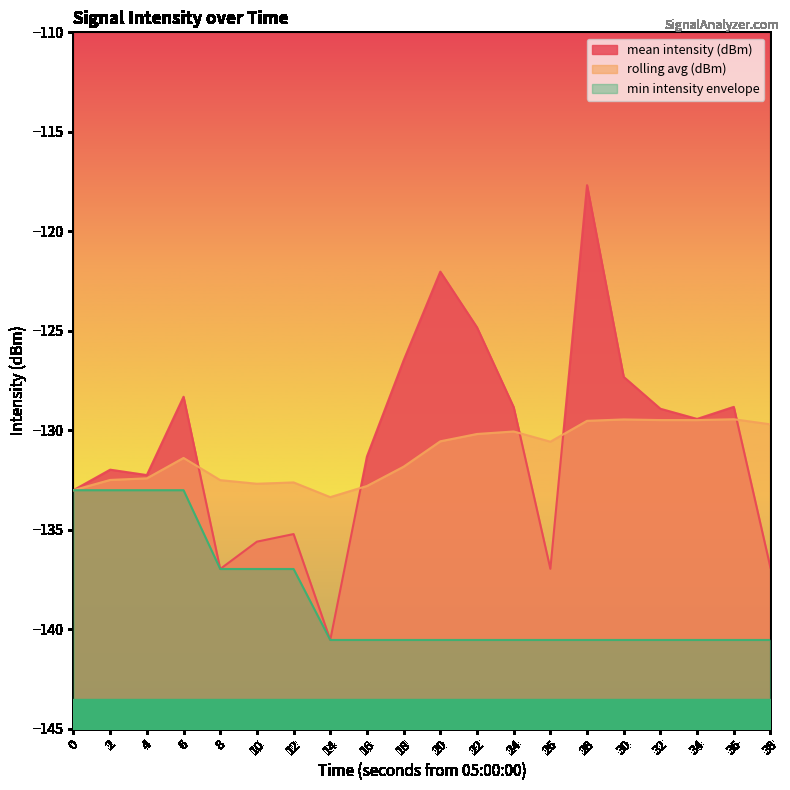

What is the highest value of the min intensity envelope series?

-133.0